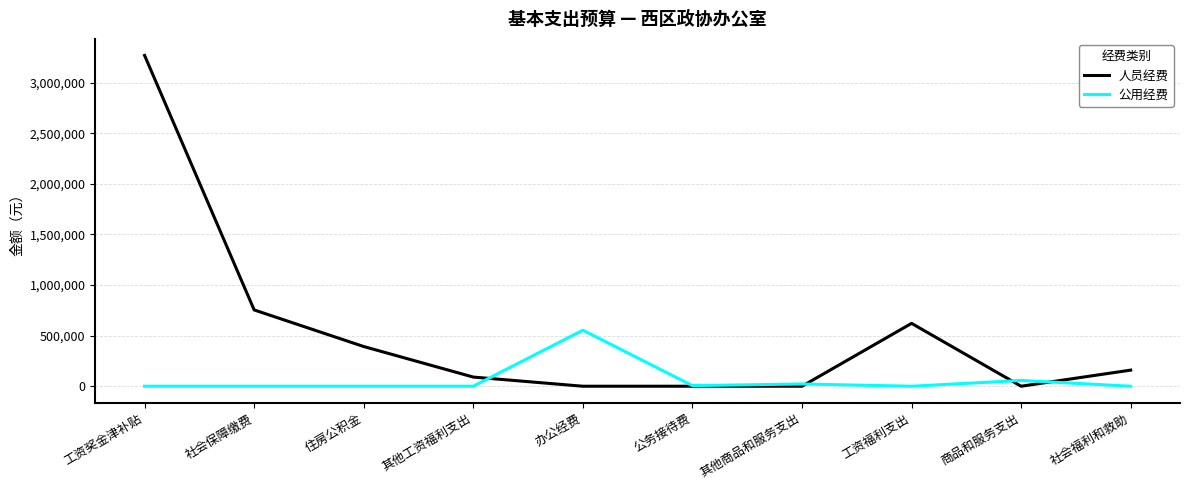

What is the sum of the 人员经费 values at 办公经费 and 工资奖金津补贴?

3268142.6